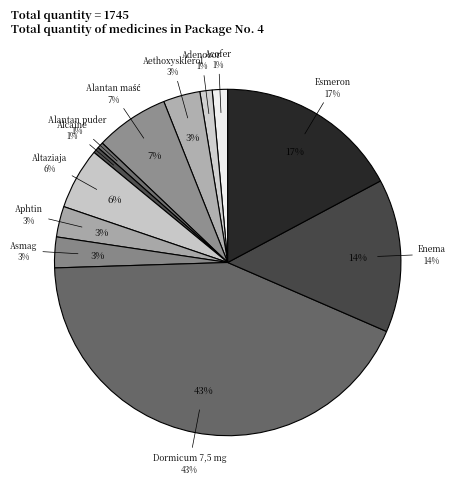

Which category has the biggest portion of the pie?

Dormicum 7,5 mg